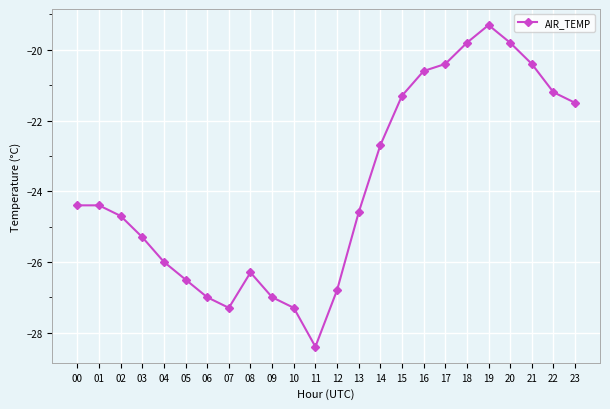

Between 14 and 01, which is larger?

14